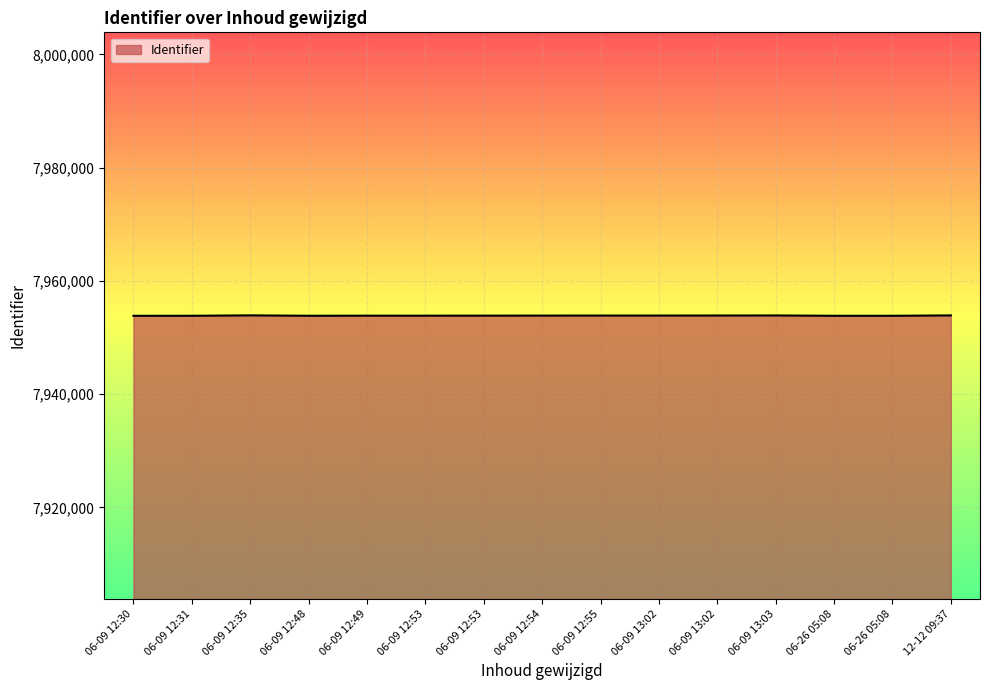

How many lines are shown in the chart?

1